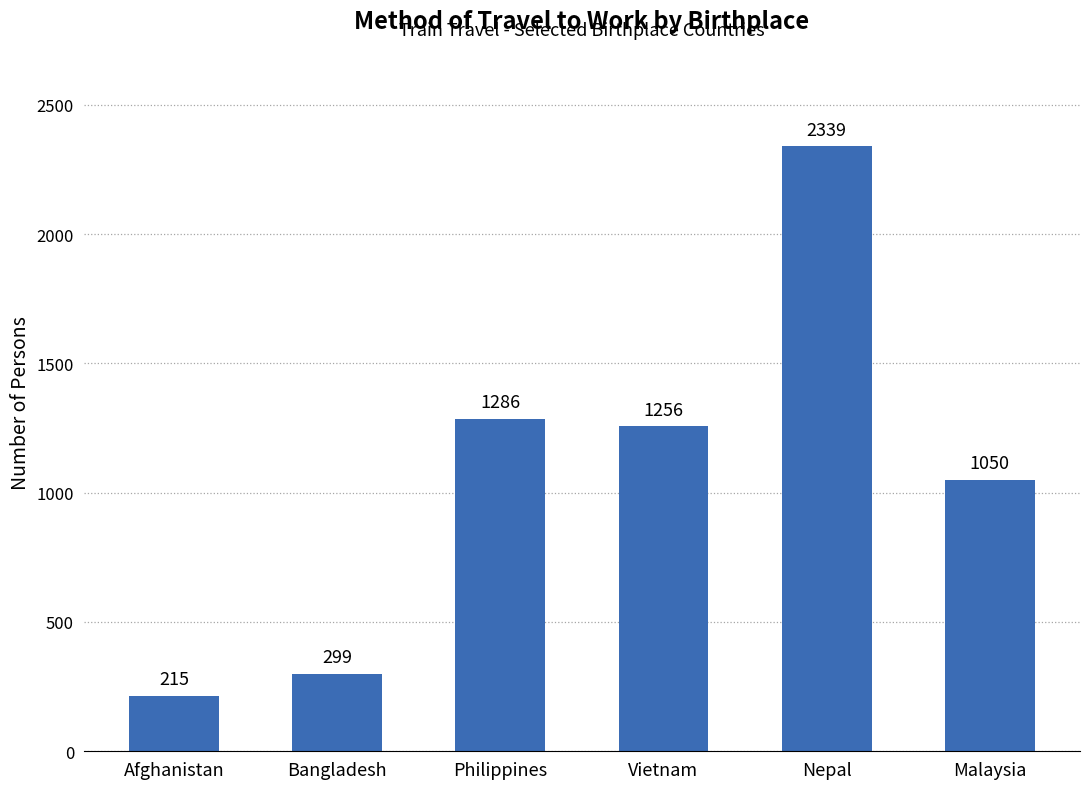

Reading left to right, transcribe all the data shown in this chart.

215	299	1286	1256	2339	1050